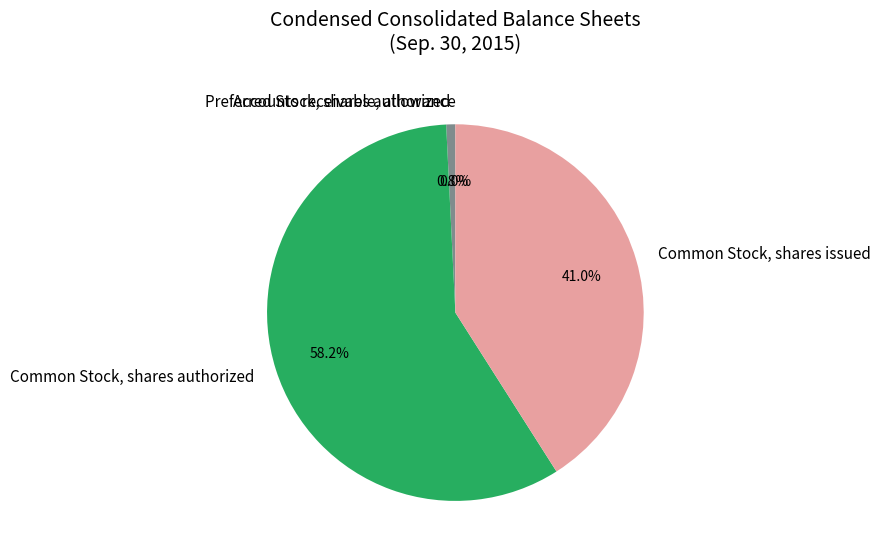

Is there a majority slice in this chart?

Yes